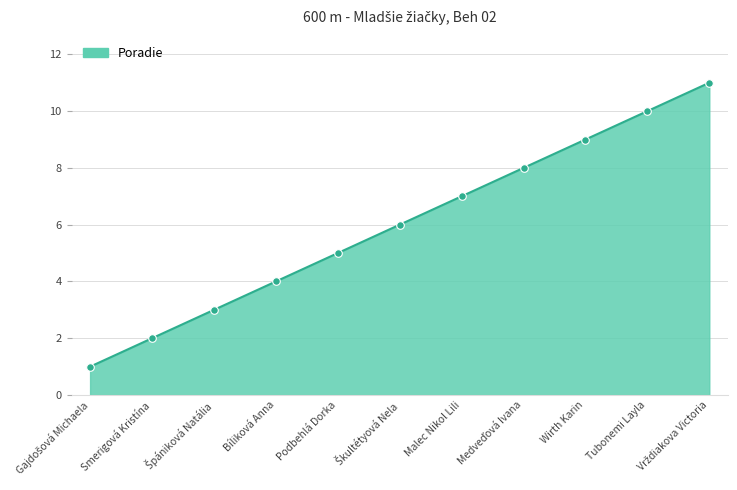

Which has a higher value, Bíliková Anna or Smerigová Kristína?

Bíliková Anna